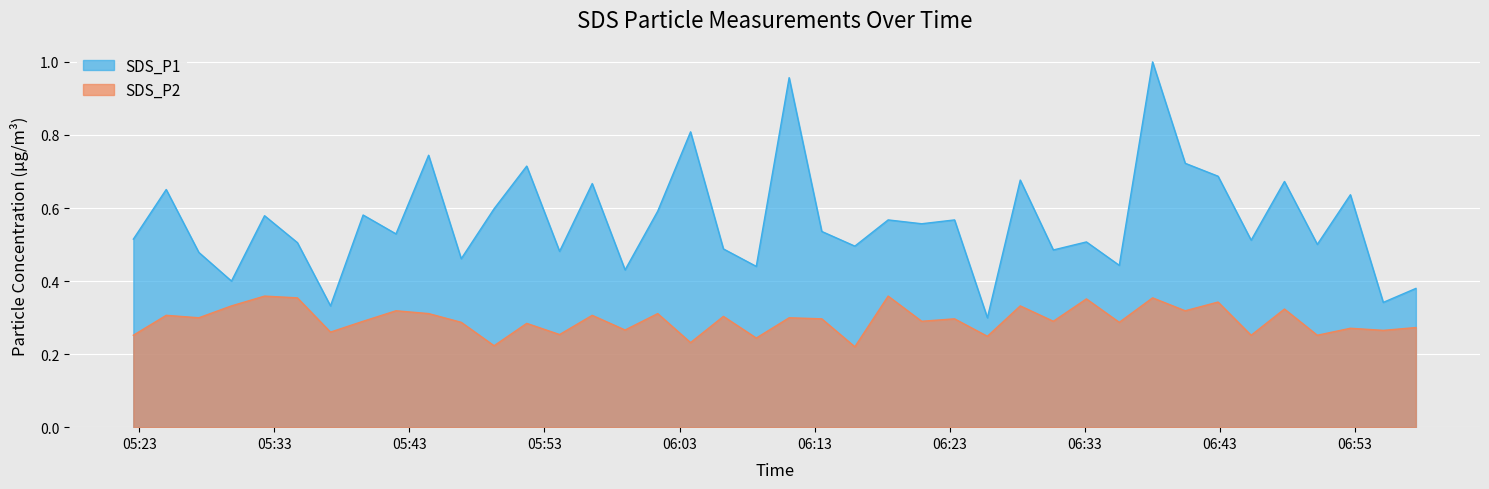

What is the value of the SDS_P2 point at the 14th from the left?

0.3